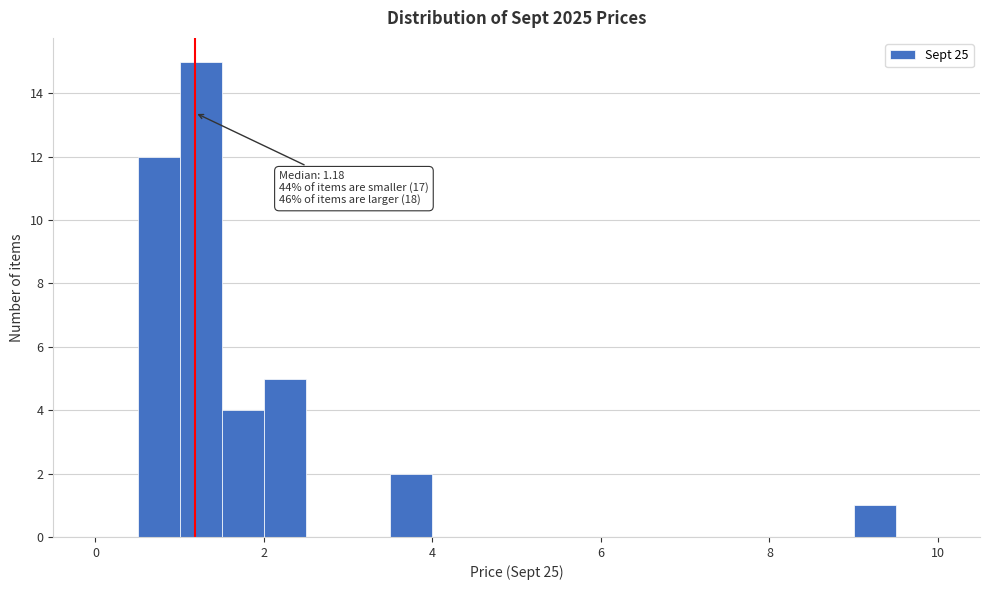

Around what value on the x-axis is the tallest bar? Give the approximate position of its centre, as read against the axis.

1.2